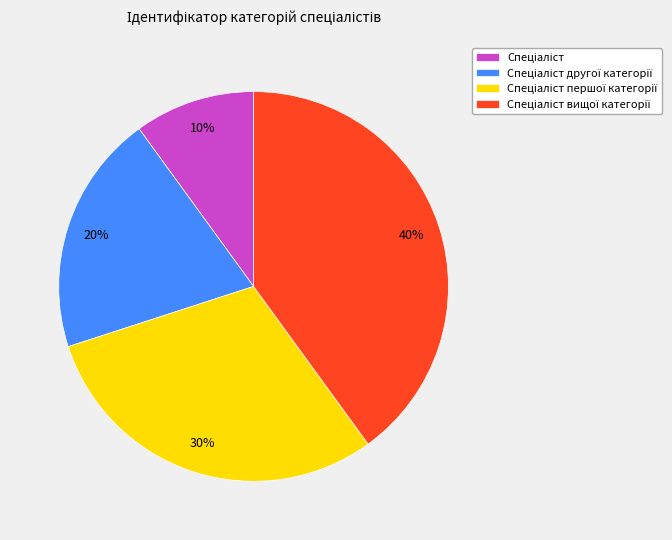

To the nearest percent, what is the difference between the largest and smallest slice percentages?

30%